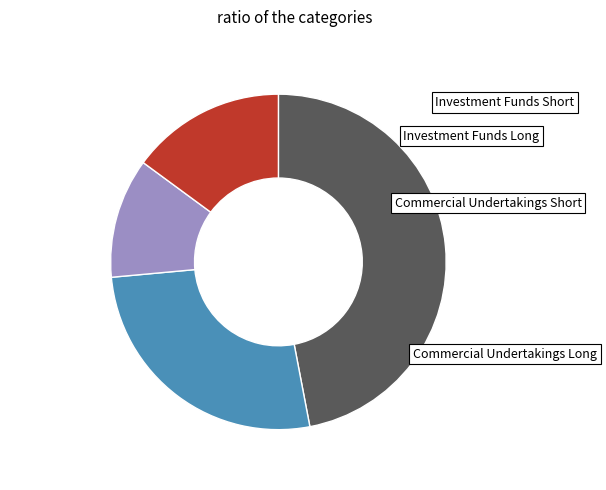

Is there any slice that represents more than half of the pie?

No